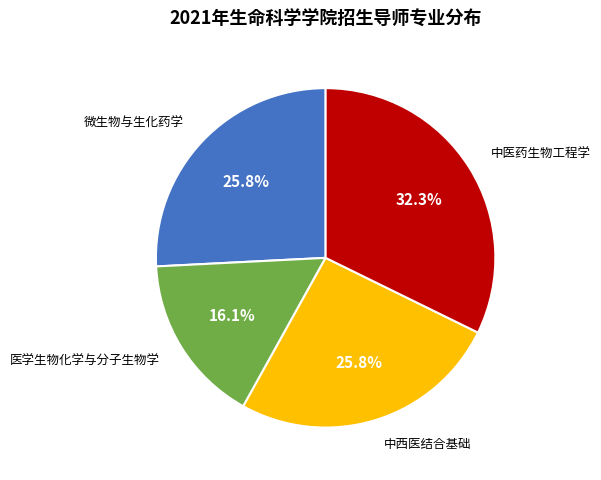

Is there any slice that represents more than half of the pie?

No